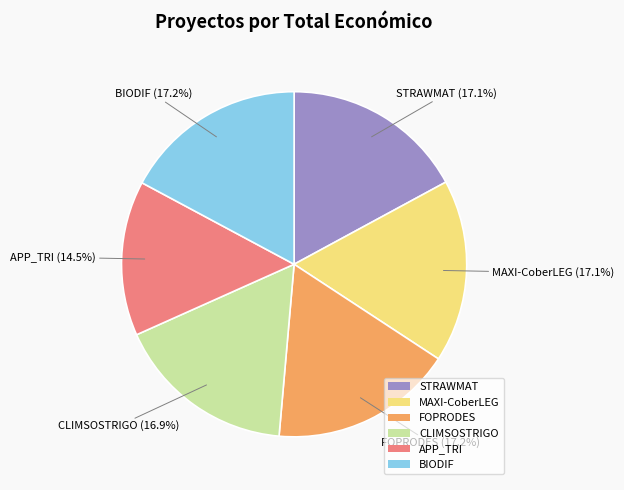

What is the smallest slice in the pie chart?

APP_TRI